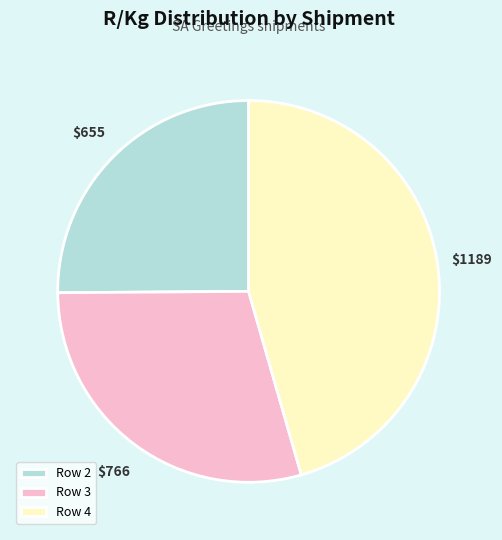

Is it true that Row 4 is 46% of the pie?

True